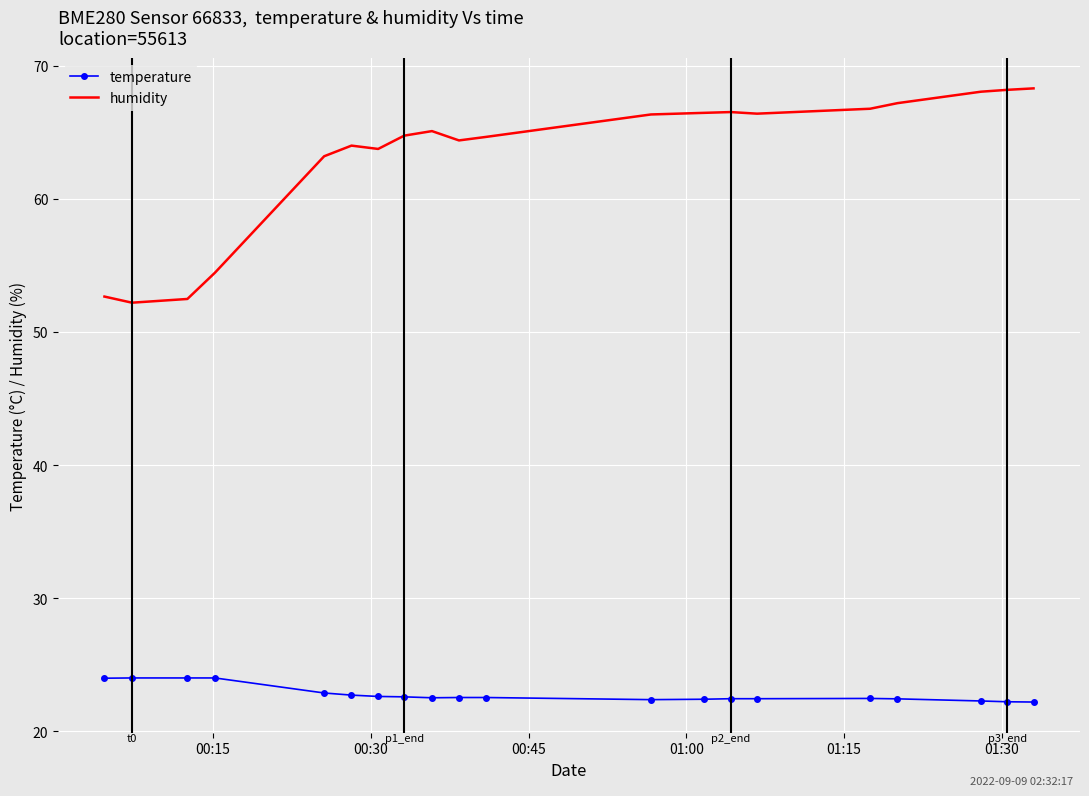

What is the difference between the maximum and minimum values in the temperature series?

1.8